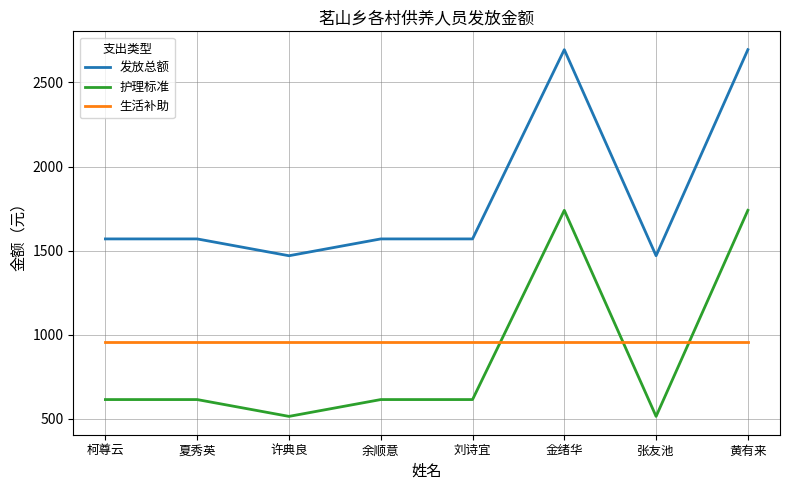

What is the approximate value of 发放总额 at 黄有来, to the nearest 10?

2700